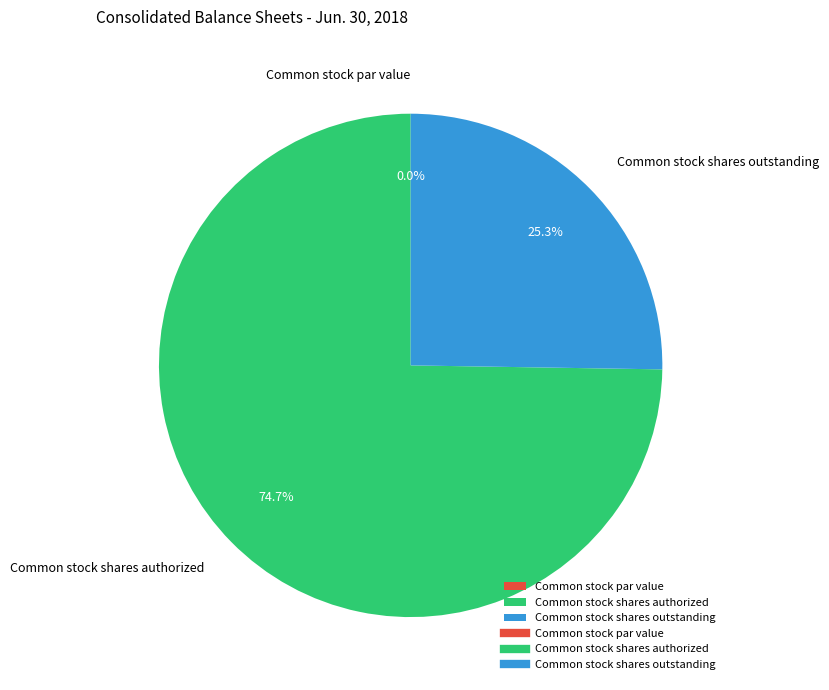

Count the number of slices in the pie.

3